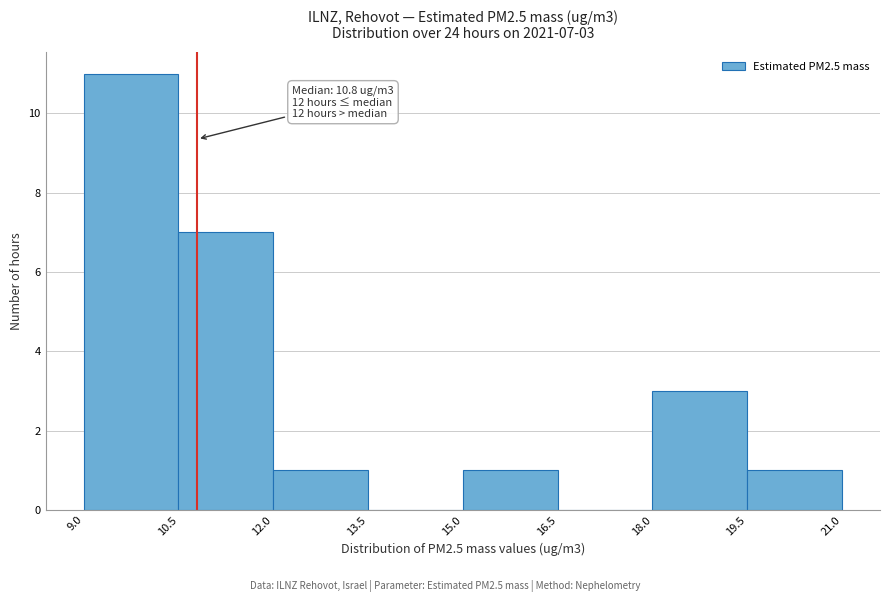

Over which range of the x-axis is the bar tallest?

9.0 to 10.5